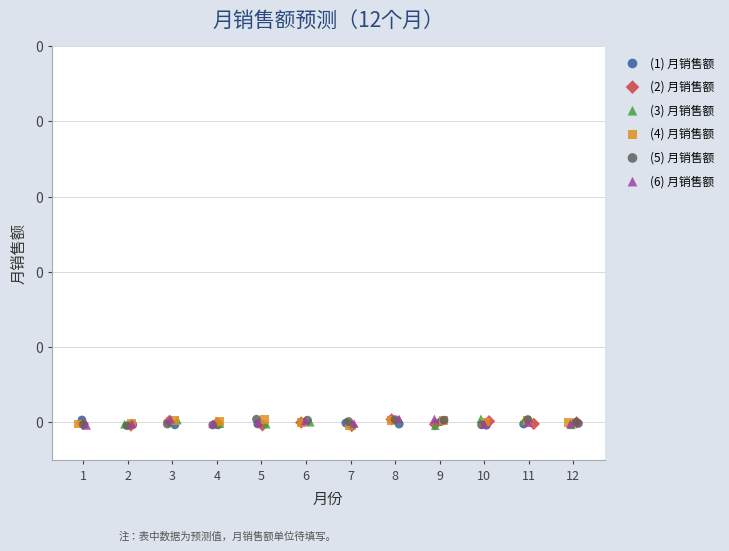

What are all the series names shown in the legend?

(1) 月销售额, (2) 月销售额, (3) 月销售额, (4) 月销售额, (5) 月销售额, (6) 月销售额